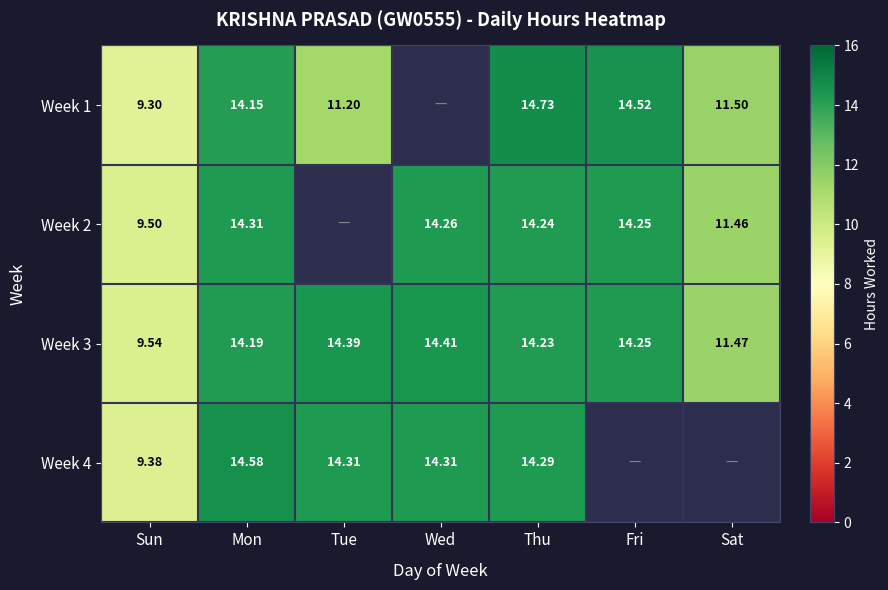

The value of Week 2 at Thu is 21.1. True or false?

False